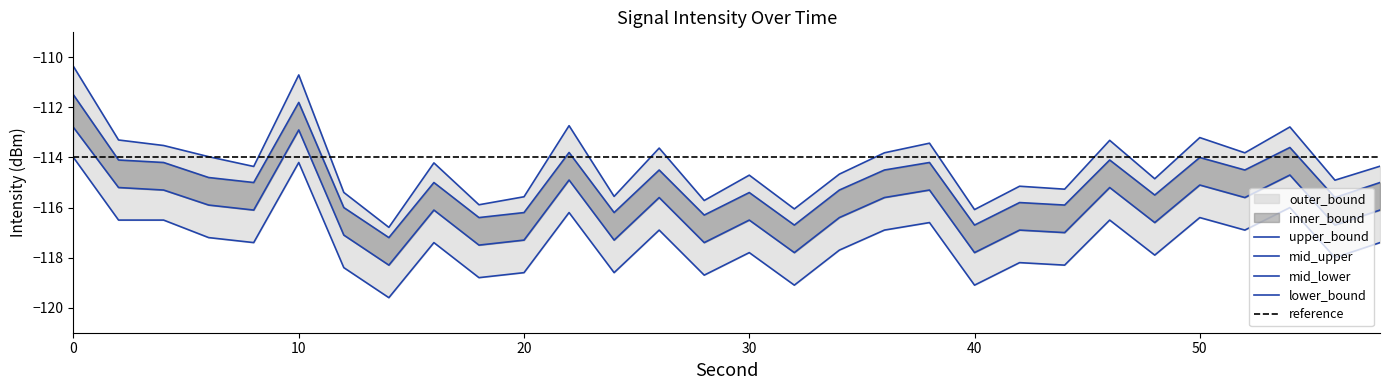

The value of mid_upper at 36 is -51.1. True or false?

False